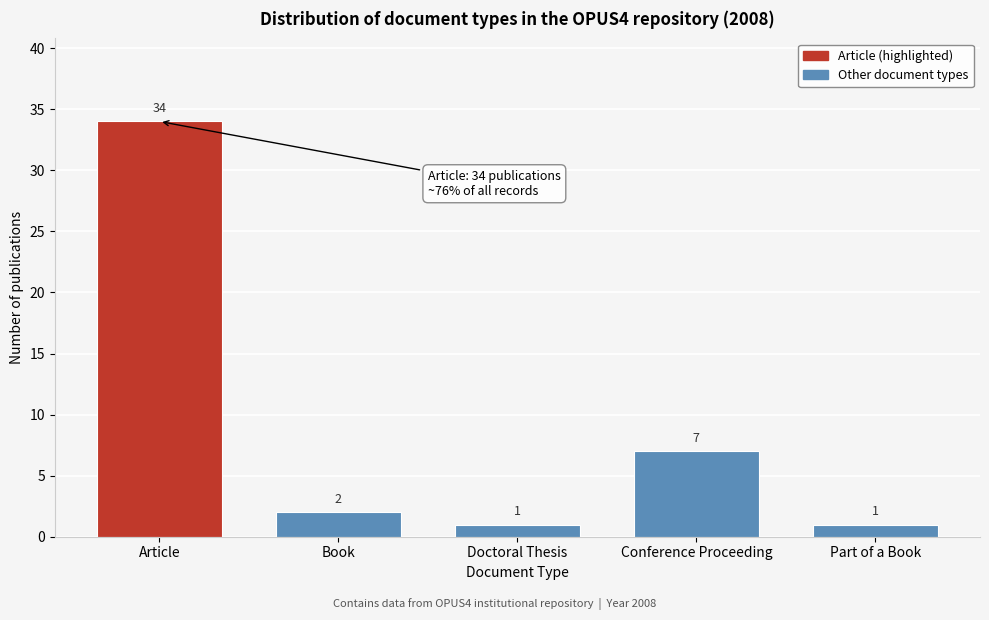

Reading right to left, extract all data points from this chart.

Part of a Book=1	Conference Proceeding=7	Doctoral Thesis=1	Book=2	Article=34